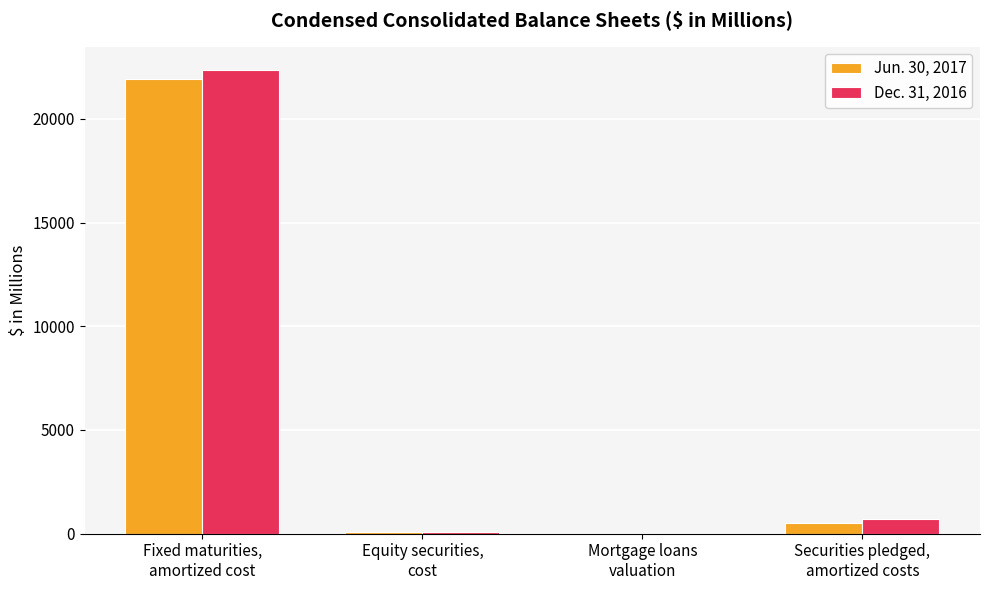

Count the number of data series in this chart.

2